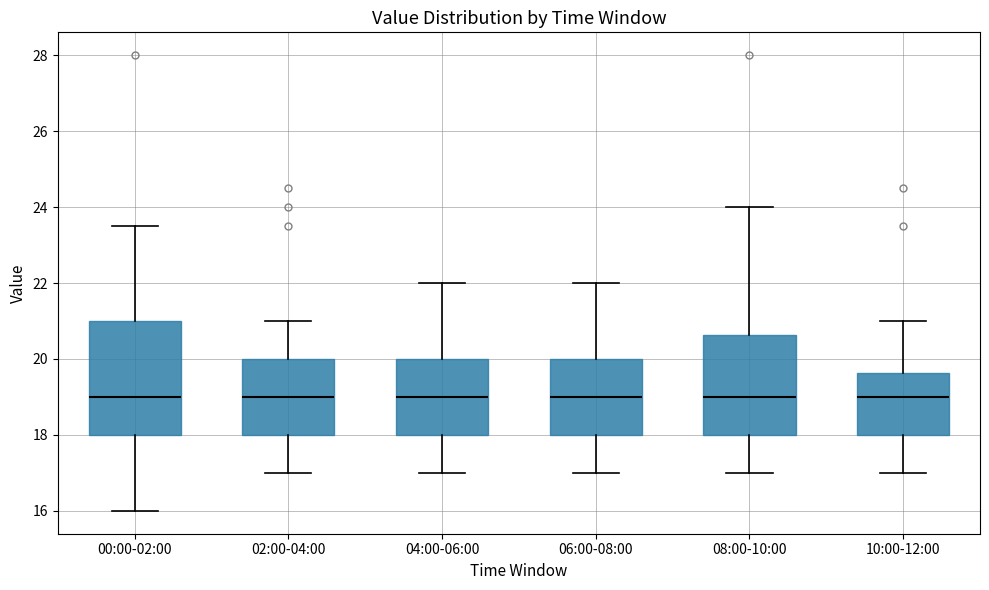

Where does the lower whisker of the box for 02:00-04:00 end on the y-axis? The values are not printed on the chart, so give them approximately, as read against the axis.

17.0